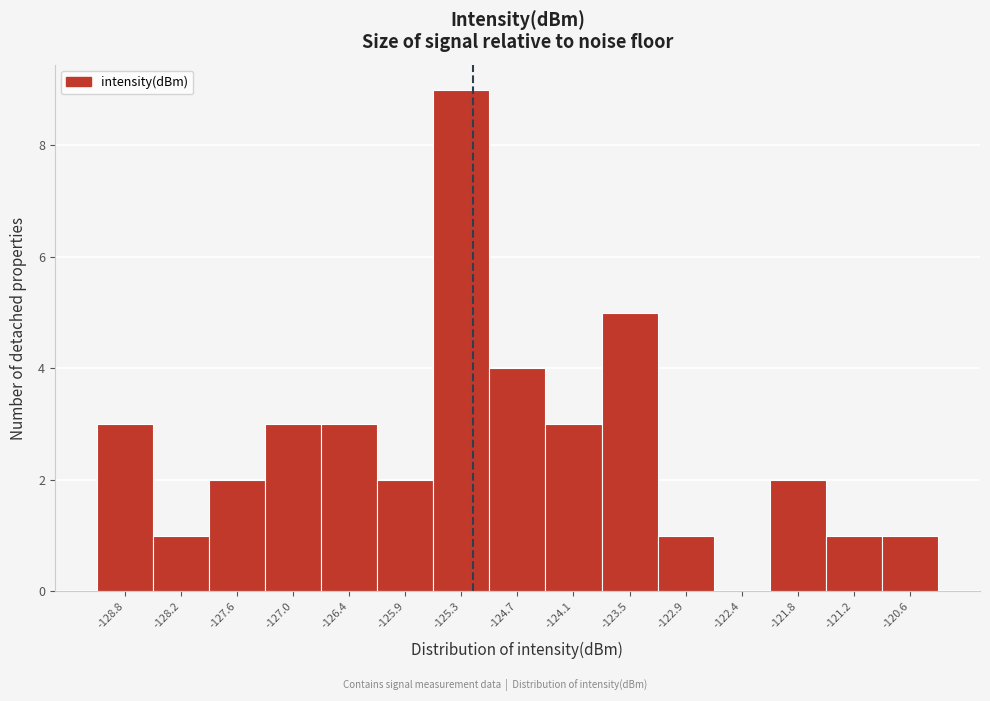

Reading left to right, extract all data points from this chart.

-128.8=3	-128.2=1	-127.6=2	-127.0=3	-126.4=3	-125.9=2	-125.3=9	-124.7=4	-124.1=3	-123.5=5	-122.9=1	-122.4=0	-121.8=2	-121.2=1	-120.6=1